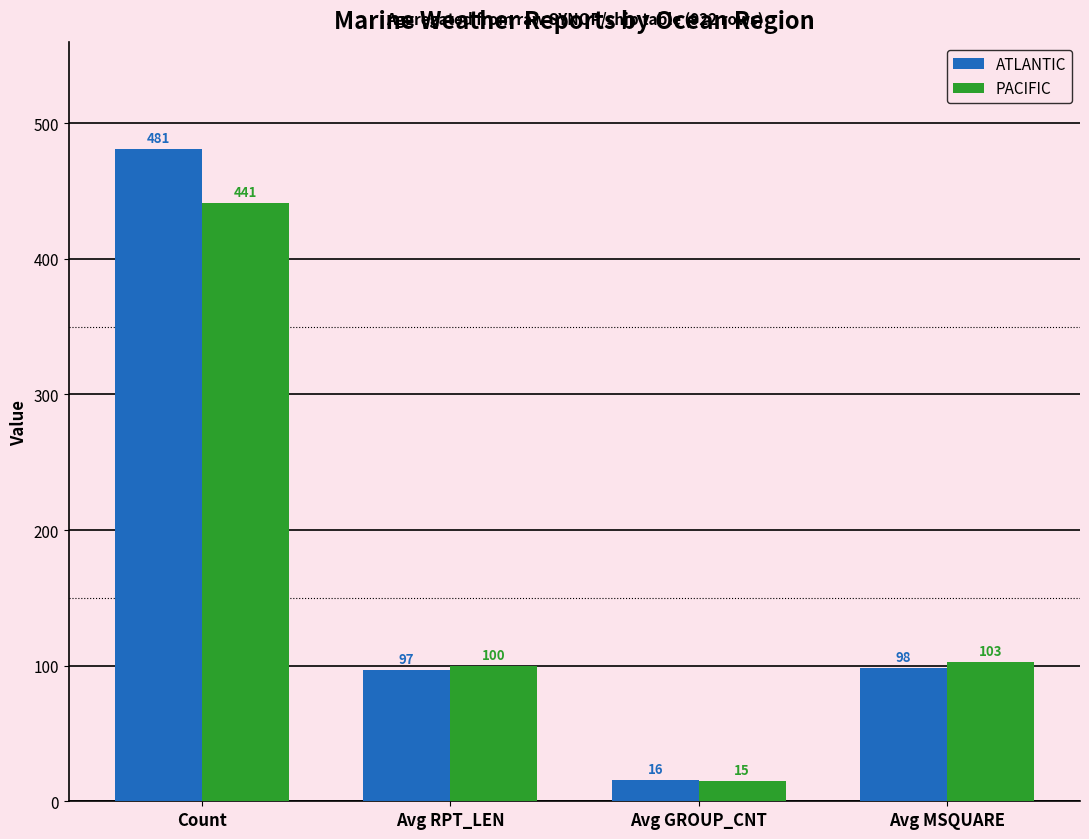

What is the spread (max minus min) of values at Avg MSQUARE?

5